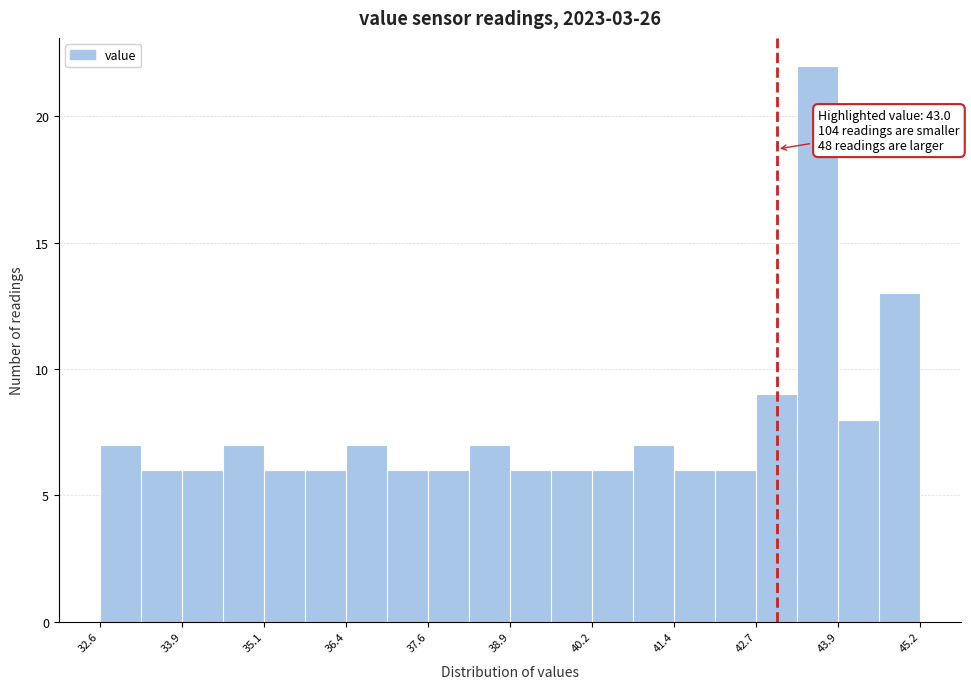

Read against the x-axis, roughly where is the centre of the tallest bar?

43.6